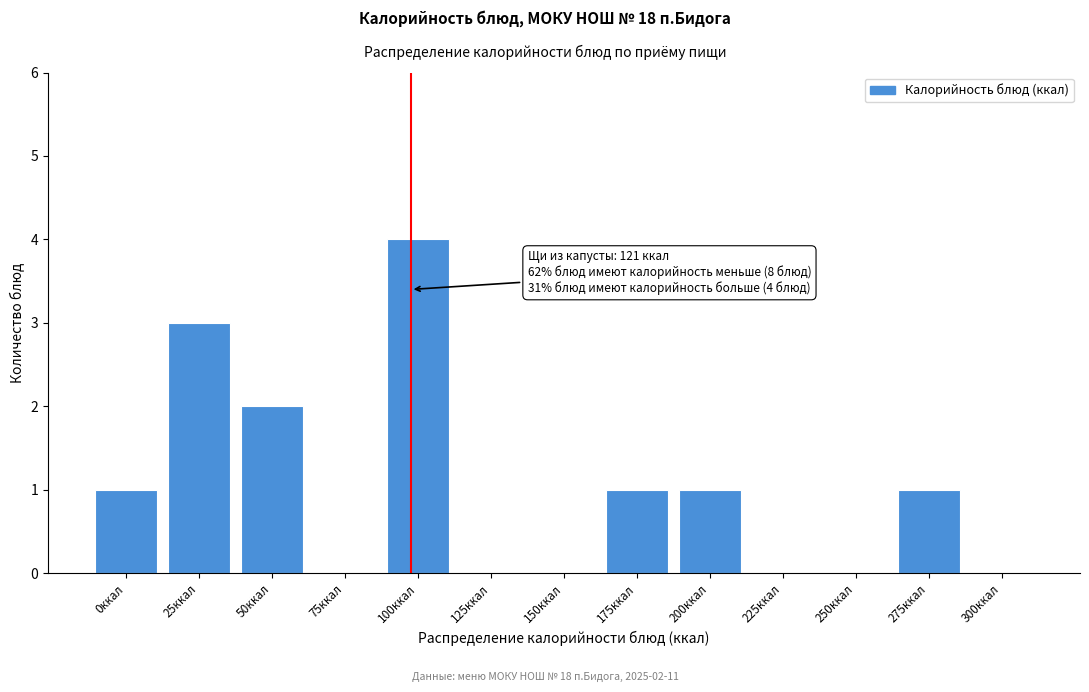

Reading right to left, list all the values displayed in this chart.

300ккал=0	275ккал=1	250ккал=0	225ккал=0	200ккал=1	175ккал=1	150ккал=0	125ккал=0	100ккал=4	75ккал=0	50ккал=2	25ккал=3	0ккал=1